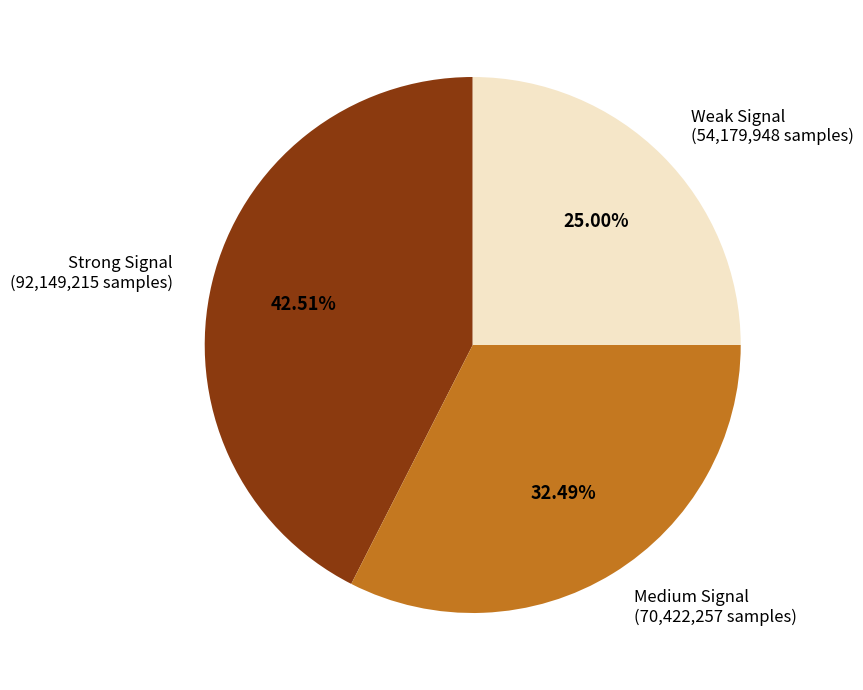

Does Strong Signal (92,149,215 samples) represent more than half of the total?

No